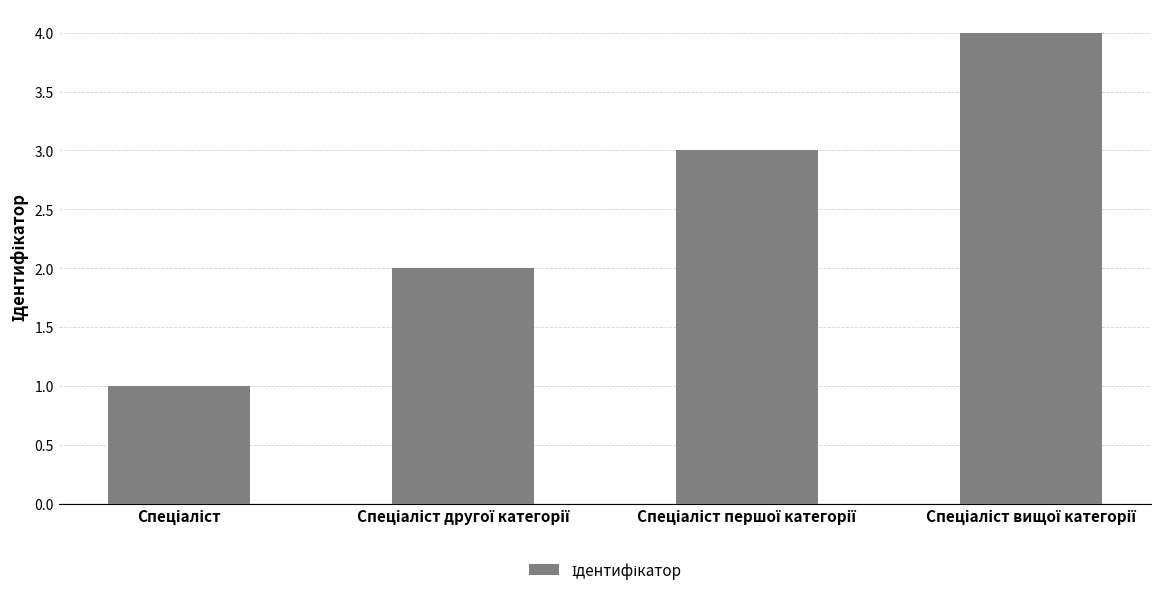

What is the greatest value displayed?

4